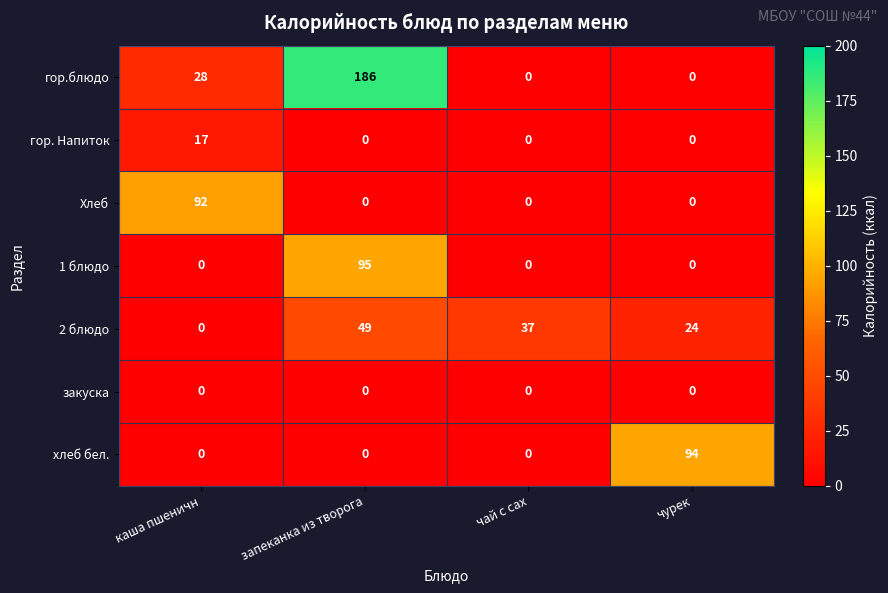

Reading left to right, list all the values displayed in this chart.

гор.блюдо: каша пшеничн=28	запеканка из творога=186	чай с сах=0	чурек=0
гор. Напиток: каша пшеничн=17	запеканка из творога=0	чай с сах=0	чурек=0
Хлеб: каша пшеничн=92	запеканка из творога=0	чай с сах=0	чурек=0
1 блюдо: каша пшеничн=0	запеканка из творога=95	чай с сах=0	чурек=0
2 блюдо: каша пшеничн=0	запеканка из творога=49	чай с сах=37	чурек=24
закуска: каша пшеничн=0	запеканка из творога=0	чай с сах=0	чурек=0
хлеб бел.: каша пшеничн=0	запеканка из творога=0	чай с сах=0	чурек=94